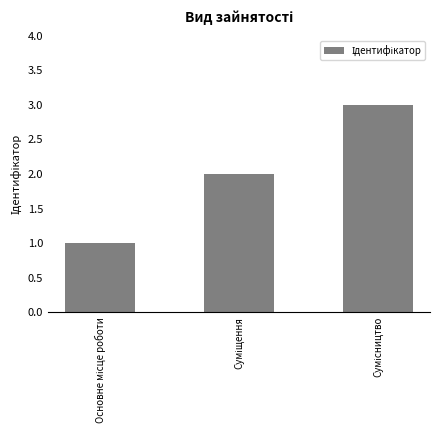

What is the greatest value displayed?

3